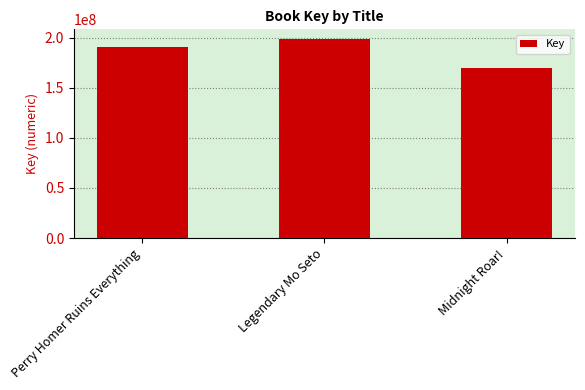

Rank the categories by value from highest to lowest.

Legendary Mo Seto, Perry Homer Ruins Everything, Midnight Roar!